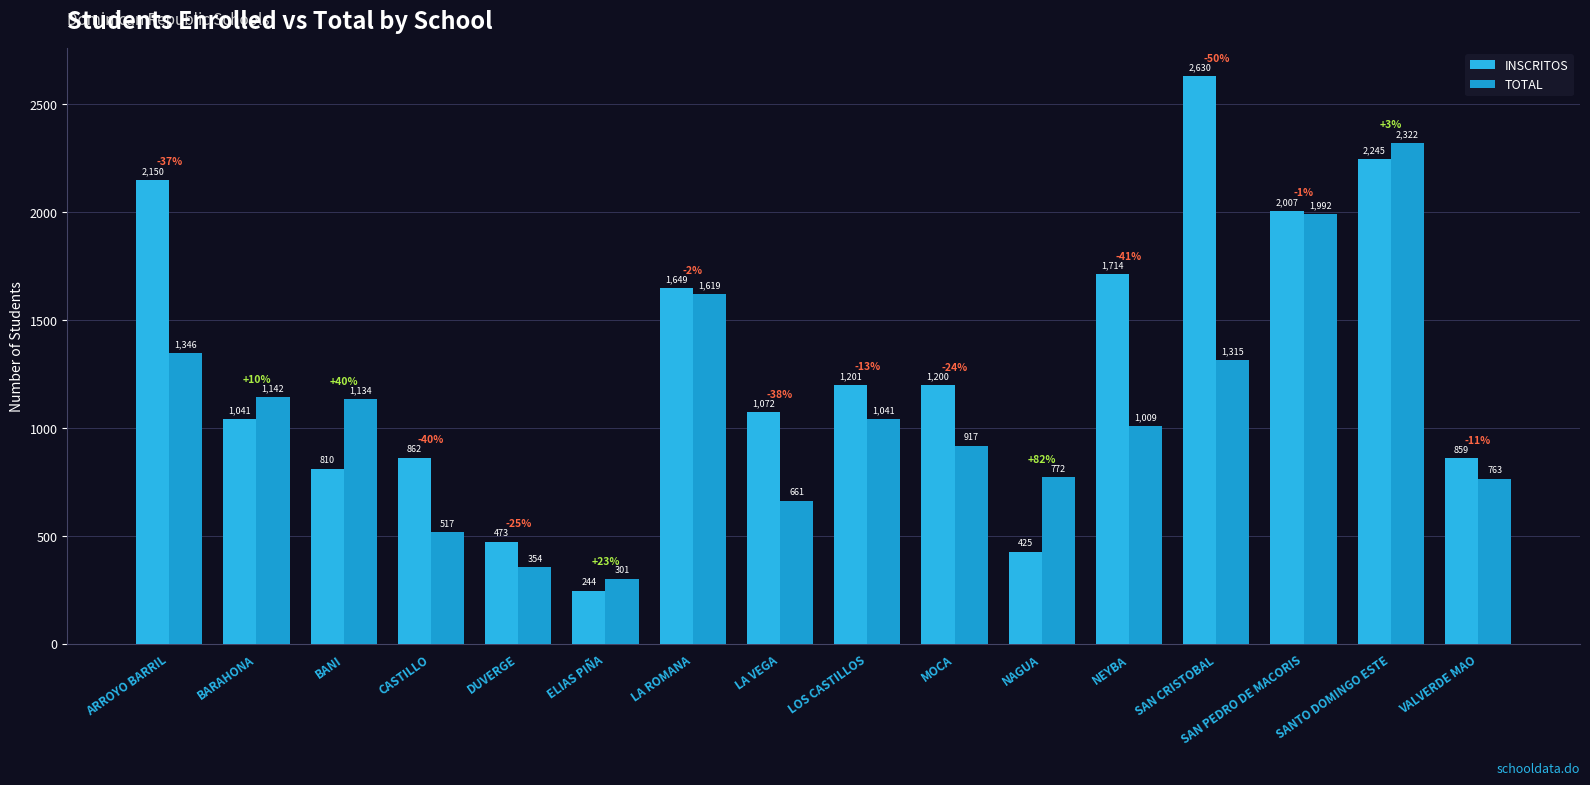

Read the INSCRITOS value at NEYBA.

1714